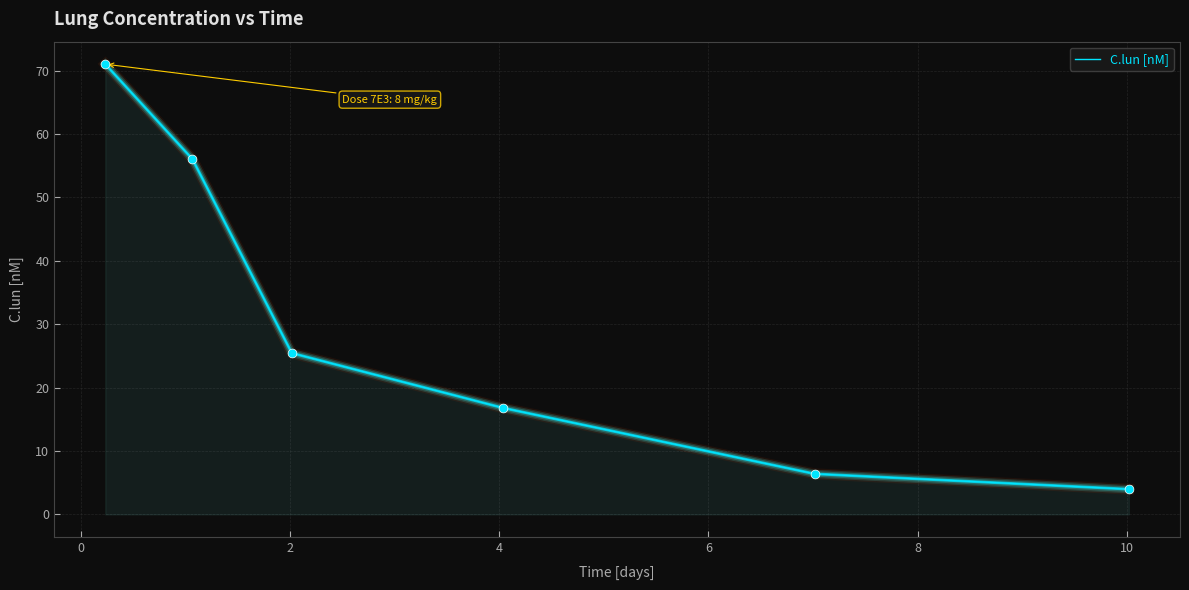

True or false: there are more than 0 points higher than both neighbors.

False